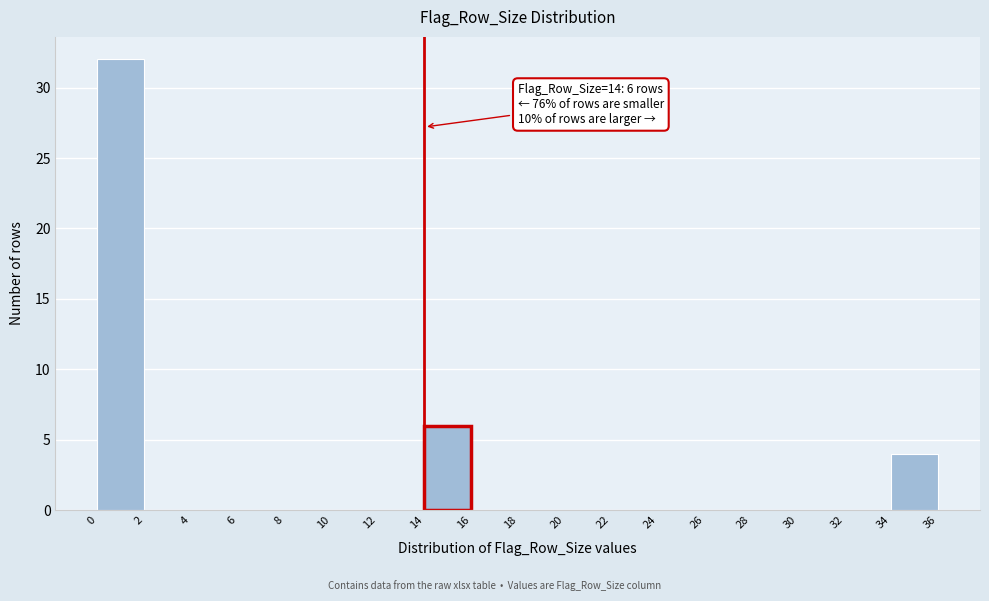

Which range on the x-axis has the tallest bar?

0 to 2